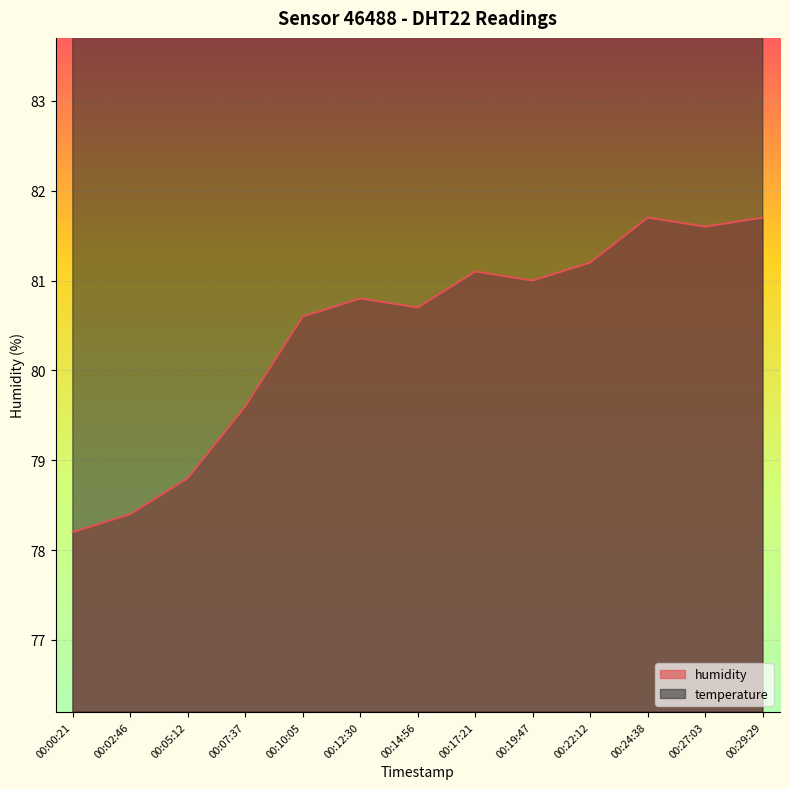

What is the difference between the temperature values at 00:12:30 and 00:02:46?

0.1